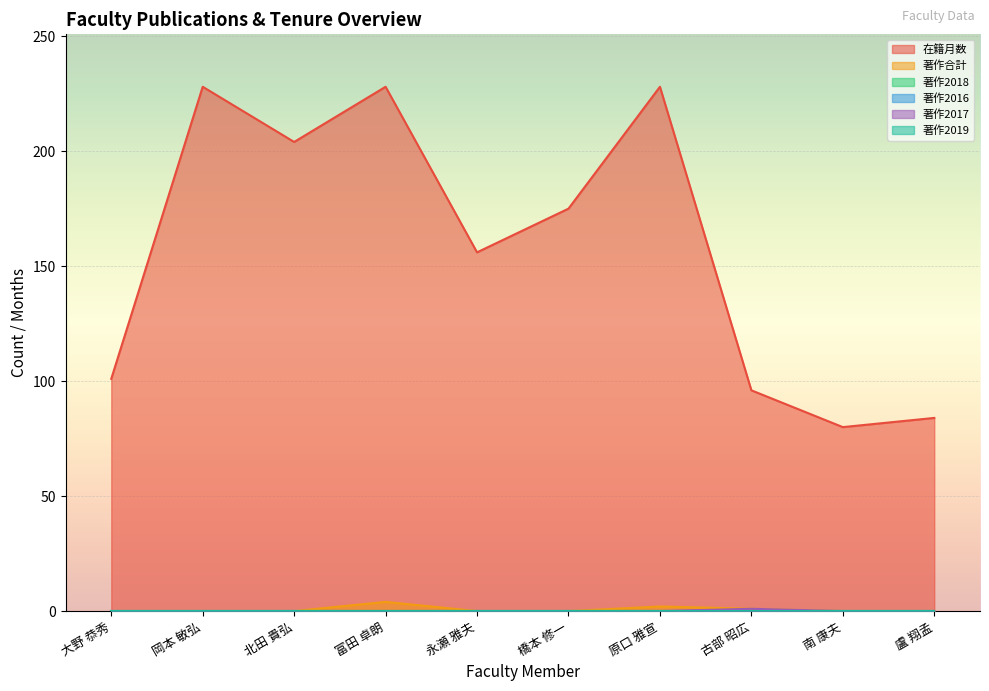

What is the difference between the maximum and minimum values in the 著作合計 series?

4